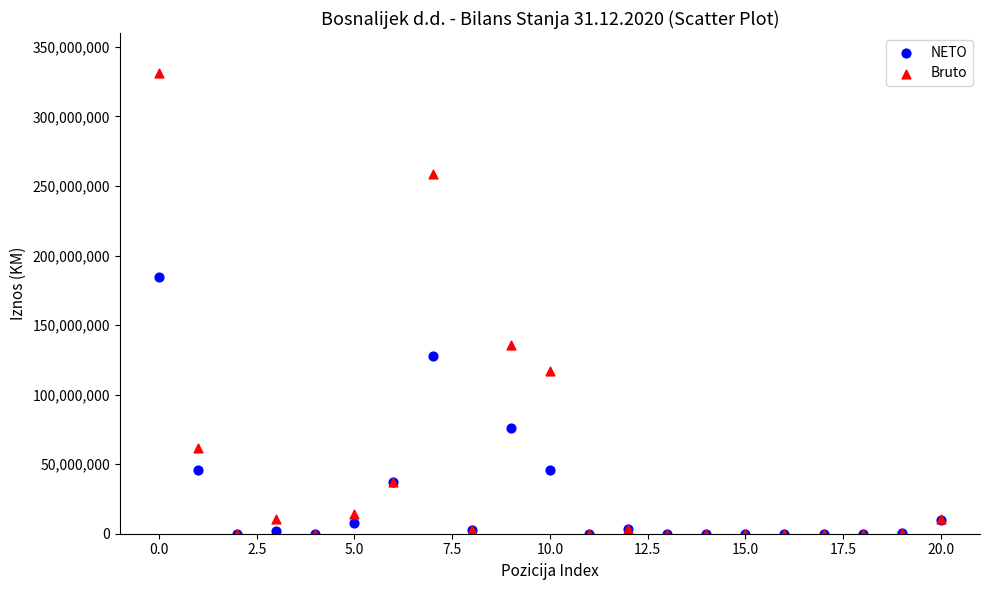

Which series reaches the maximum Y coordinate?

Bruto